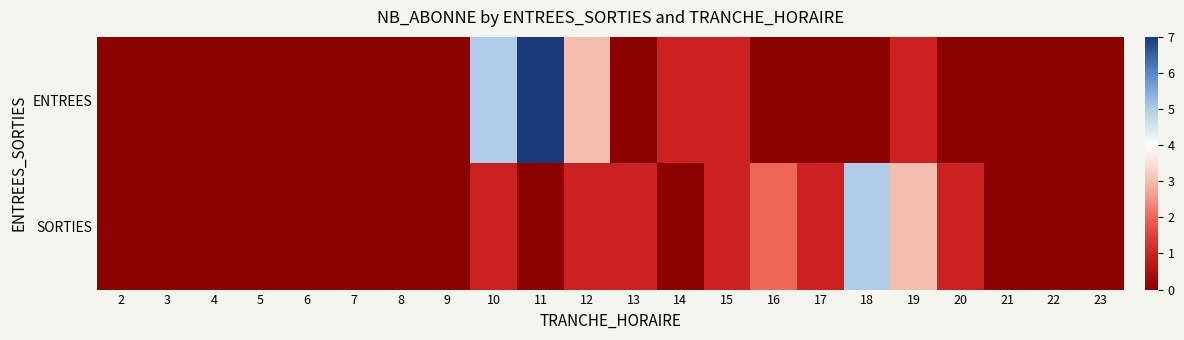

At 17, list the series in order from smallest to largest.

ENTREES, SORTIES